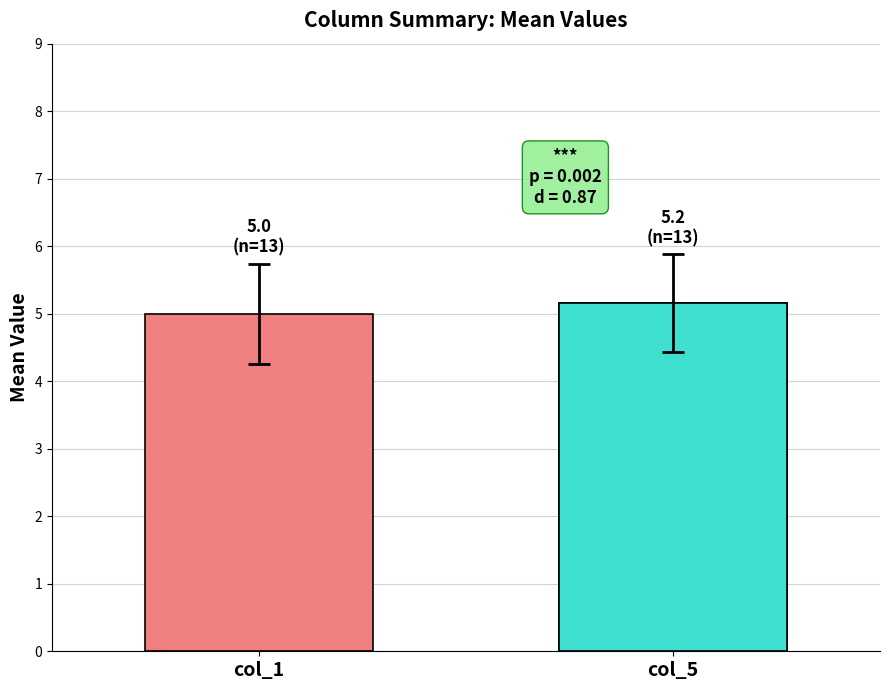

What is the value of the 1st bar from the left?

5.0